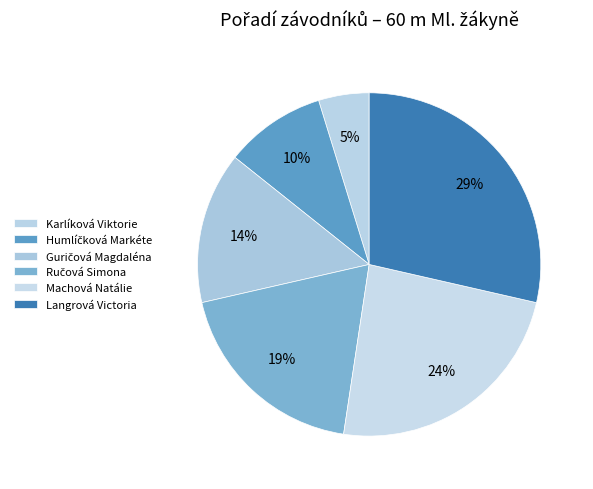

To the nearest percent, what is the combined percentage of Machová Natálie and Ručová Simona?

43%